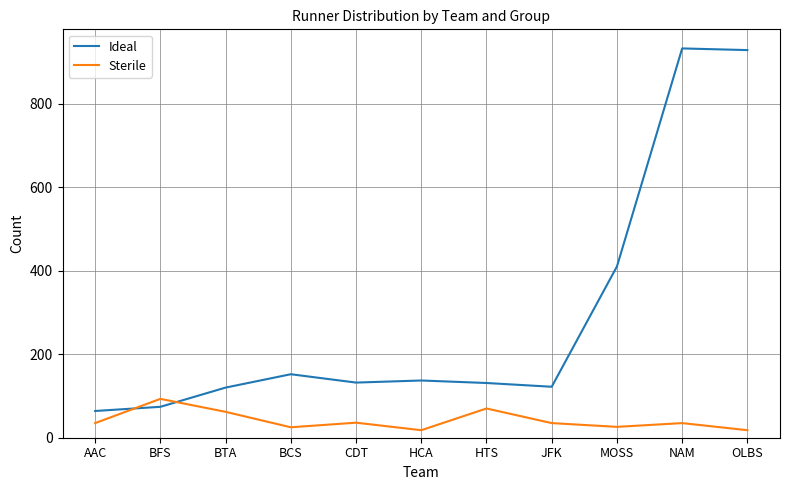

What position from the right is BTA?

9